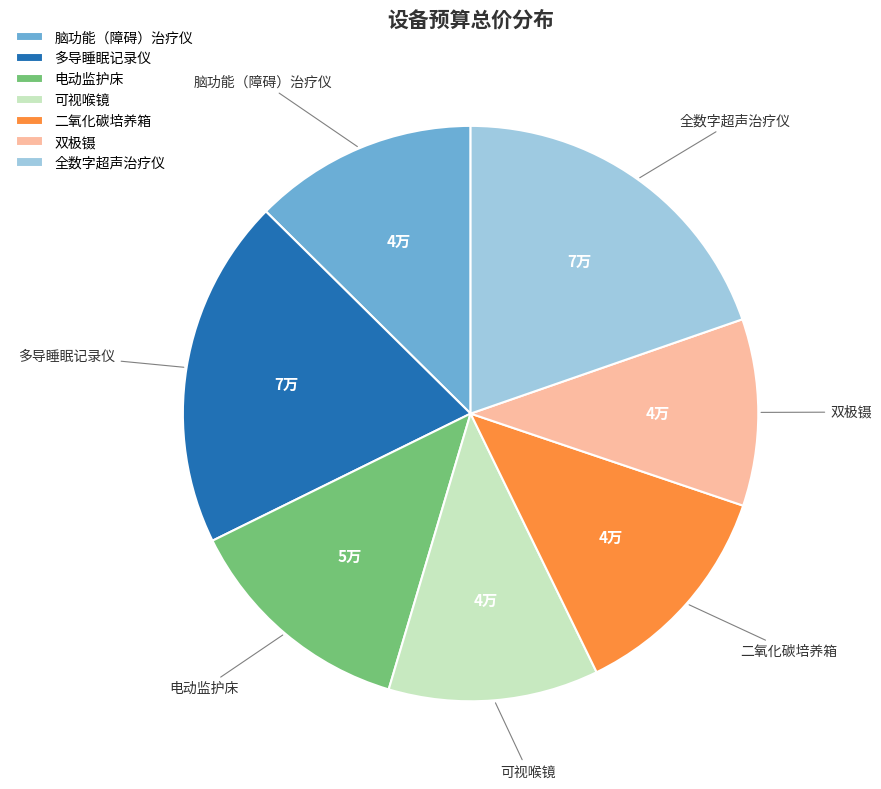

Between 脑功能（障碍）治疗仪 and 多导睡眠记录仪, which is larger?

多导睡眠记录仪